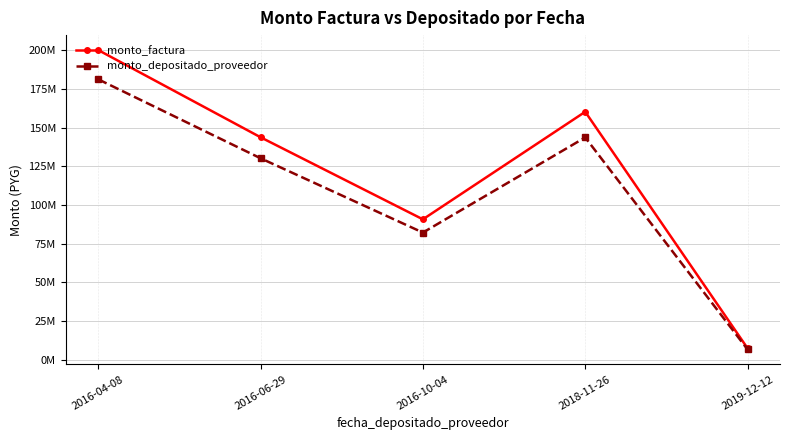

Is this an area chart (filled region under the line)?

No